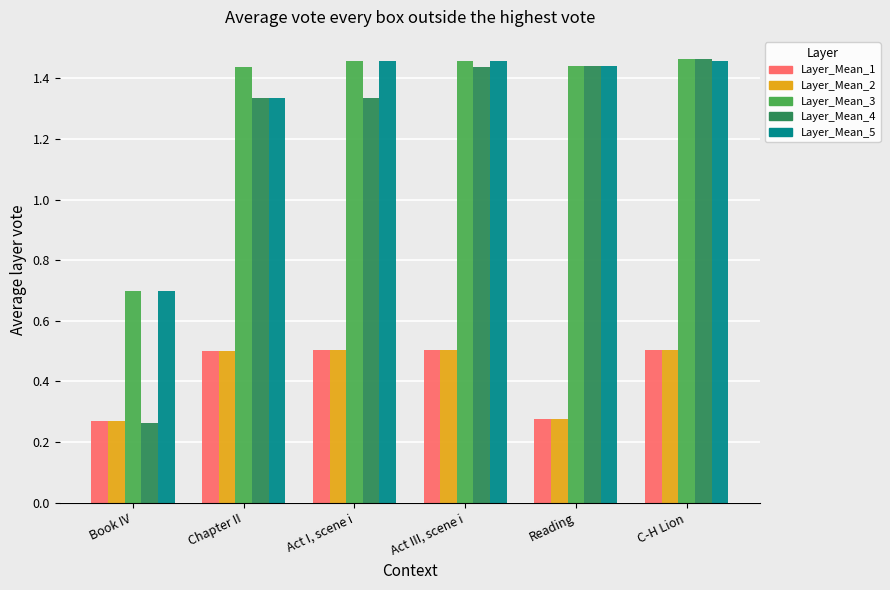

What is the highest value of the Layer_Mean_1 series?

0.5